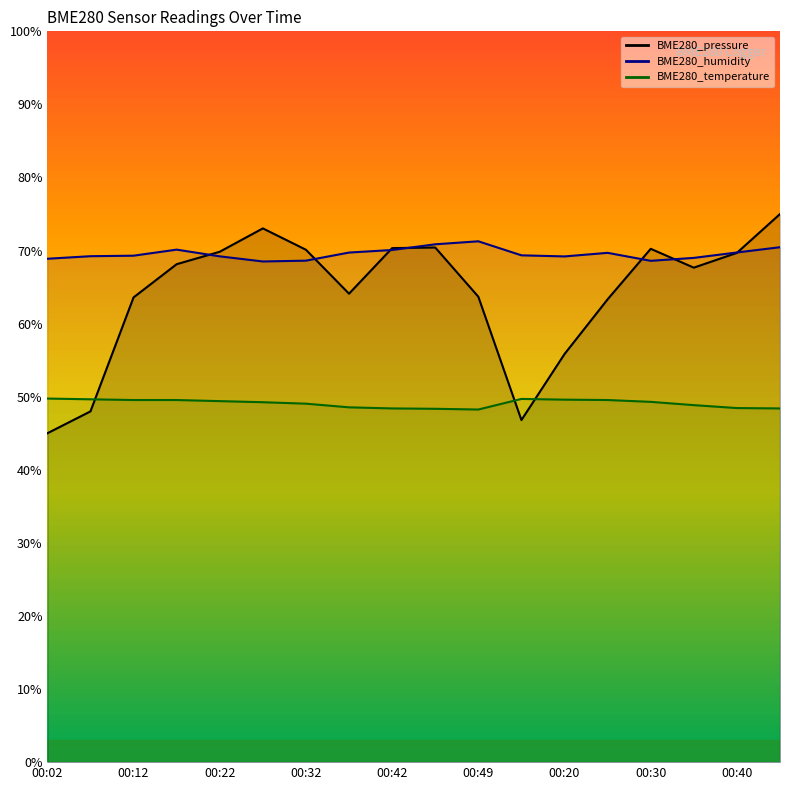

What is the label of the 15th point from the left?

00:30